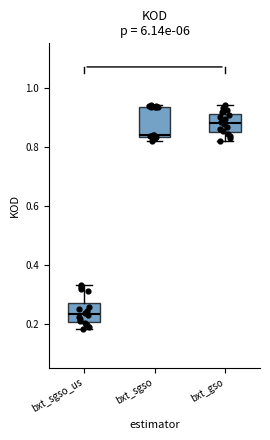

Which box's median line is the lowest?

bxt_sgso_us